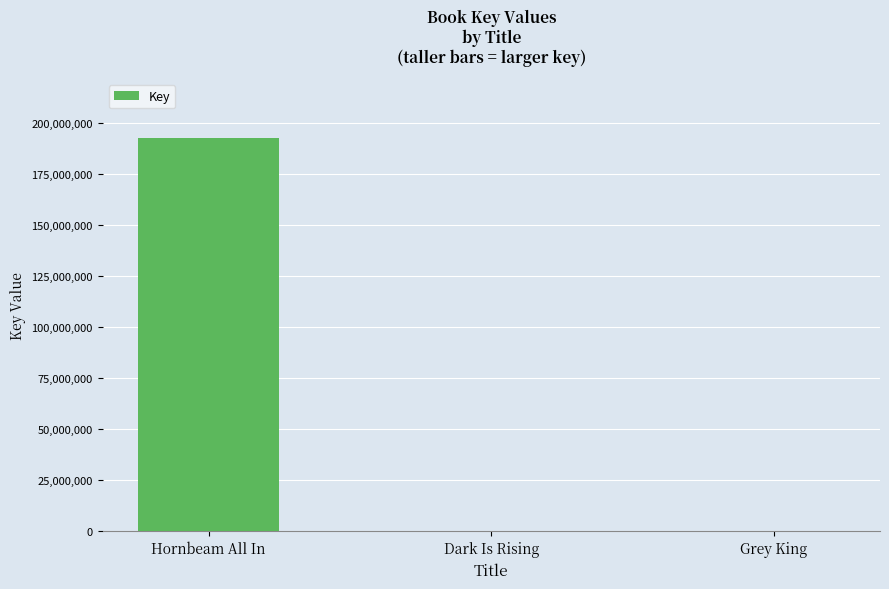

Which has a higher value, Dark Is Rising or Hornbeam All In?

Hornbeam All In